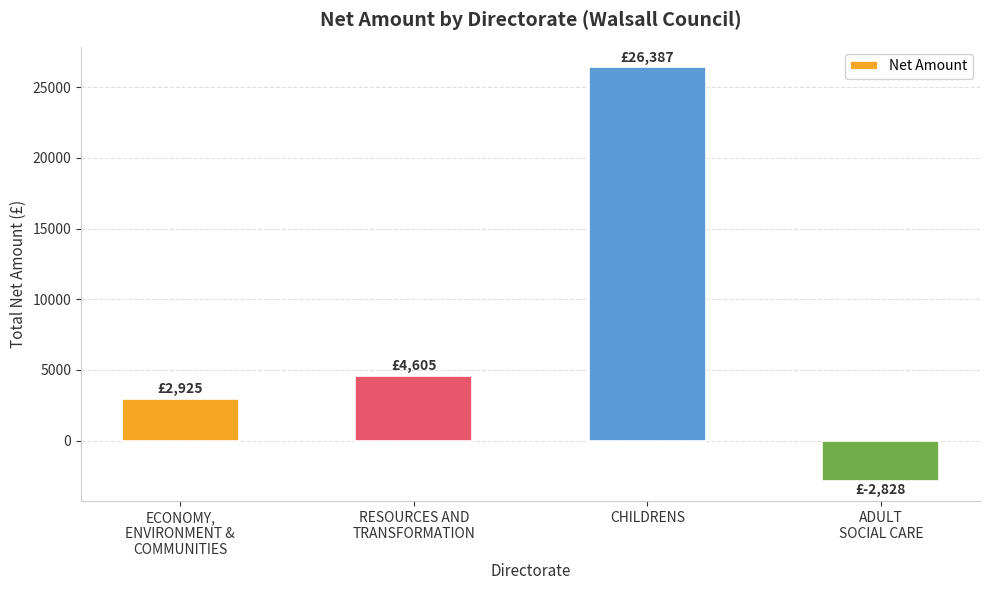

How many values are below 4605?

2